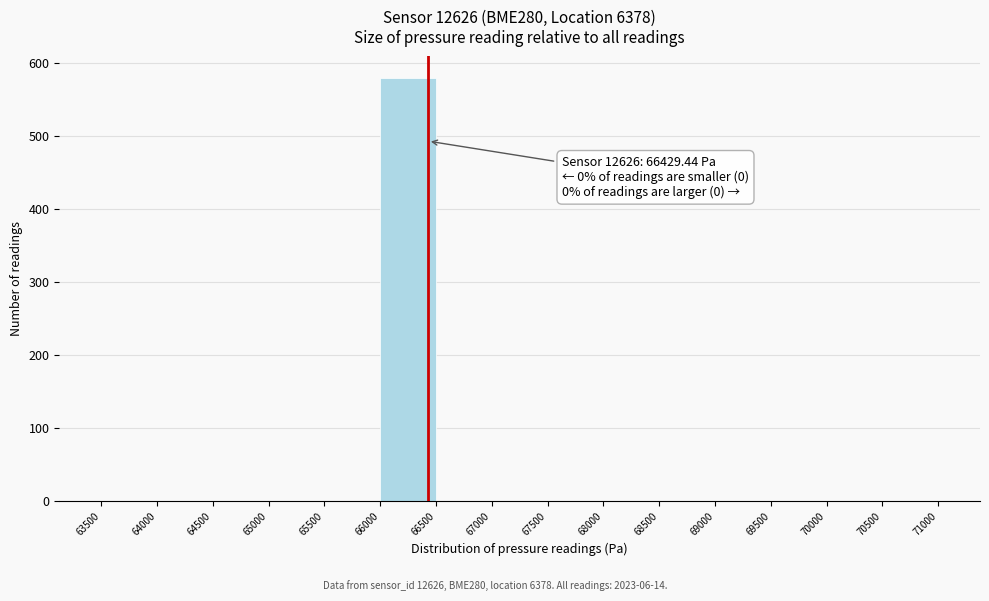

Over which range of the x-axis is the bar tallest?

66000 to 66500